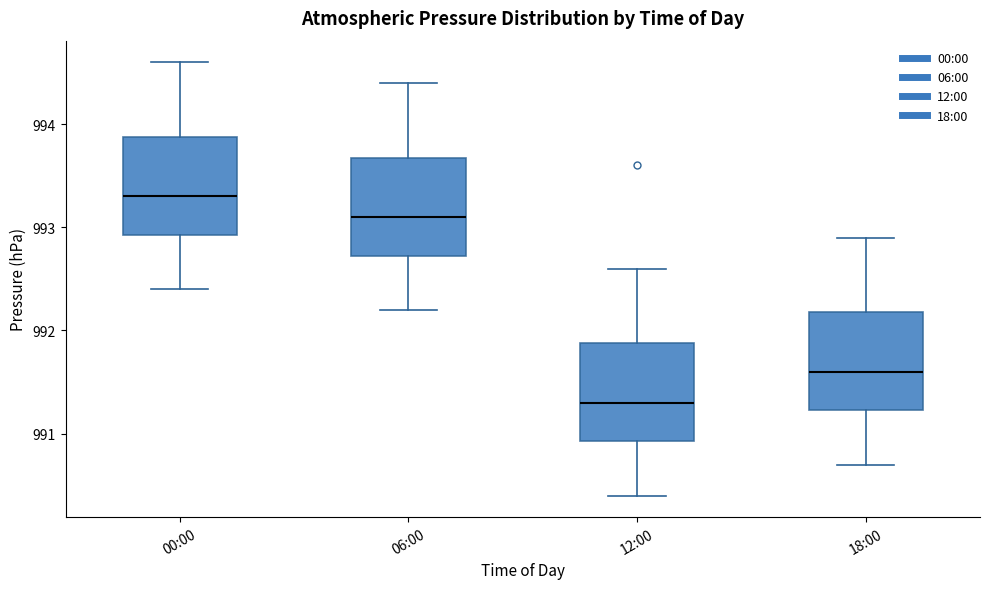

Reading left to right, transcribe this box plot: for each box, give where its median line is, the range the box spans, and where its two whiskers end, as read against the y-axis. The values are not printed on the chart, so give them approximately, as read against the axis.

00:00: median 993.3, box 992.9 to 993.9, whiskers 992.4 to 994.6
06:00: median 993.1, box 992.7 to 993.7, whiskers 992.2 to 994.4
12:00: median 991.3, box 990.9 to 991.9, whiskers 990.4 to 992.6
18:00: median 991.6, box 991.2 to 992.2, whiskers 990.7 to 992.9